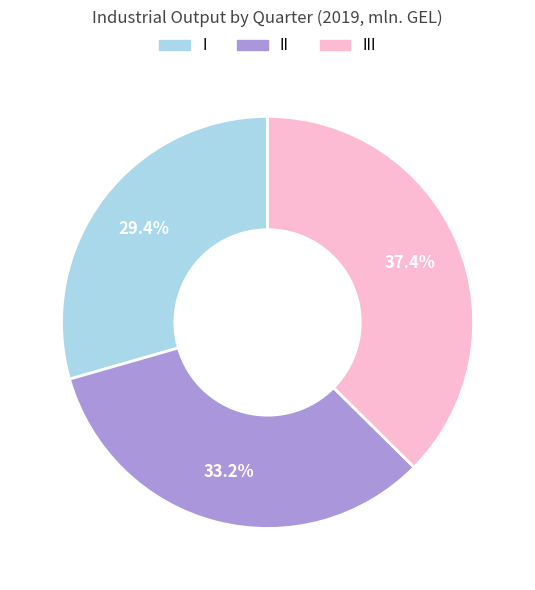

Is the sum of II and III greater than half?

Yes